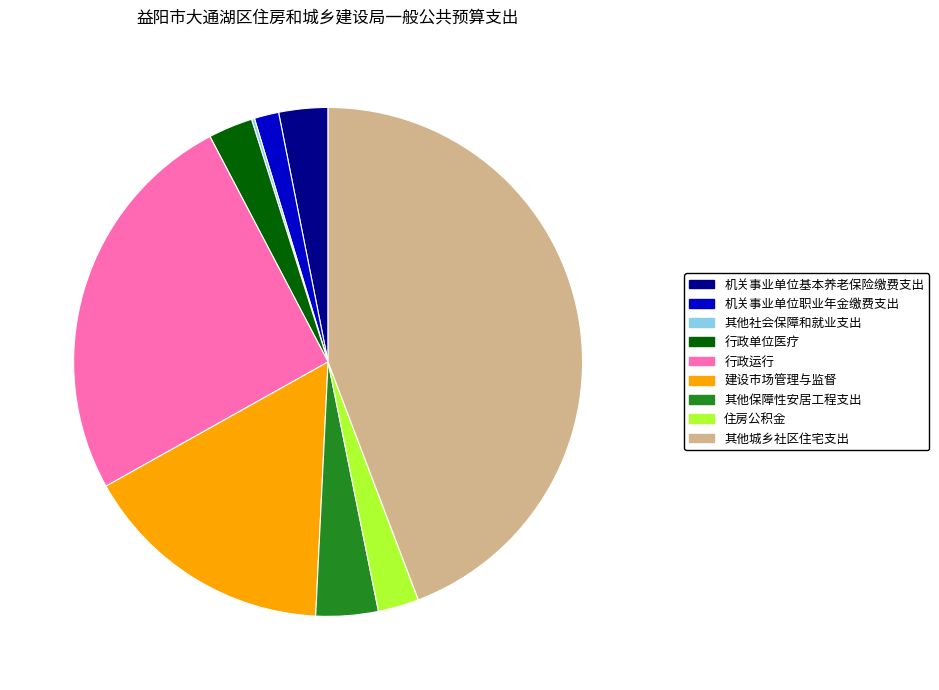

True or false: 住房公积金 accounts for 9% of the total.

False